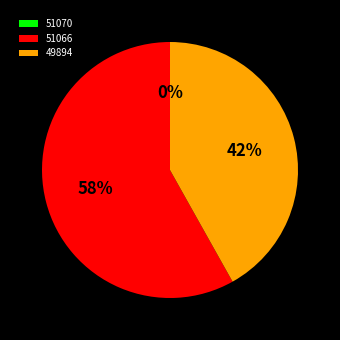

The 51066 slice represents 48% of the pie. True or false?

False